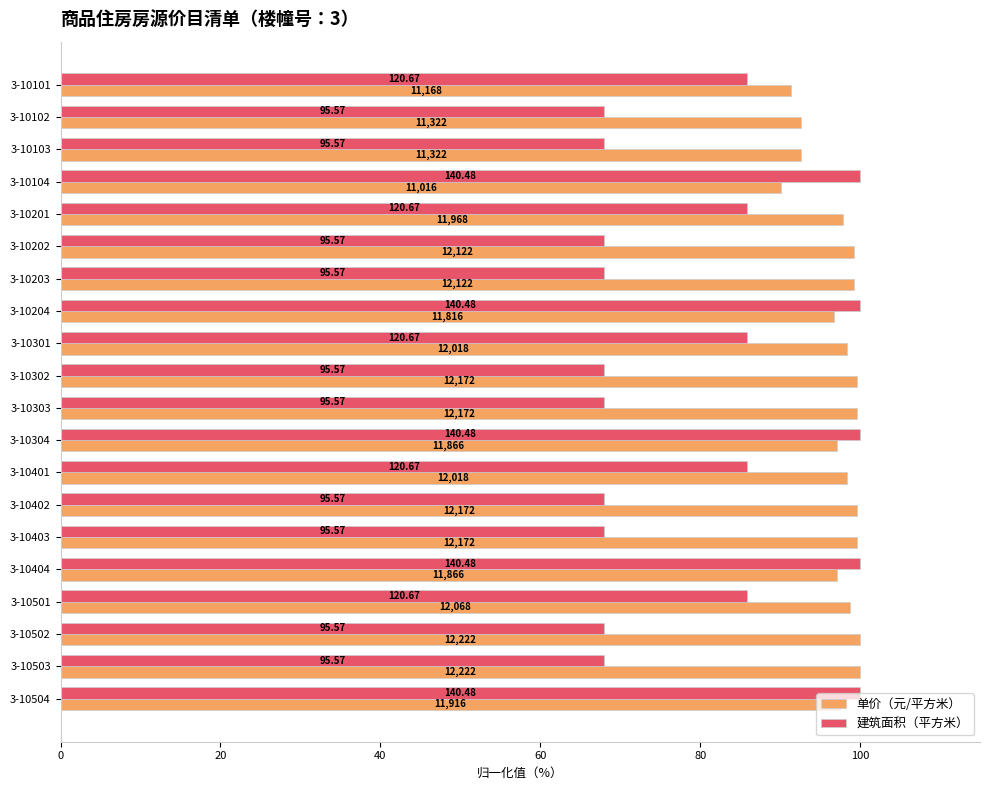

What are all the series names shown in the legend?

单价（元/平方米）, 建筑面积（平方米）